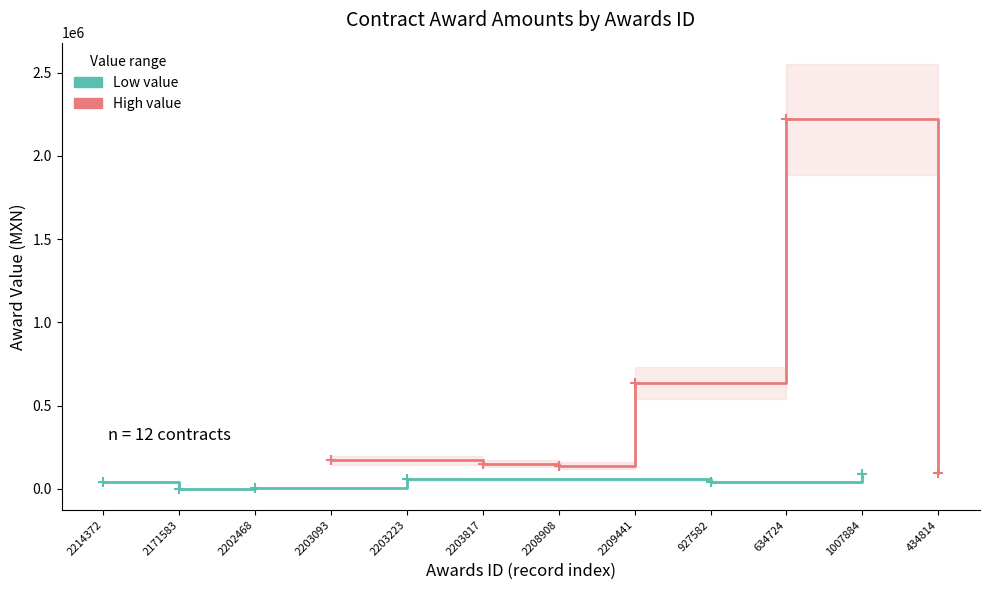

The Low value series shows 29261.6 at 1007884. True or false?

False